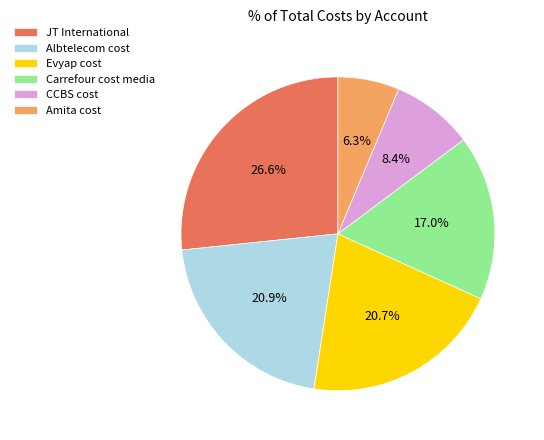

Is the sum of JT International and Amita cost greater than half?

No